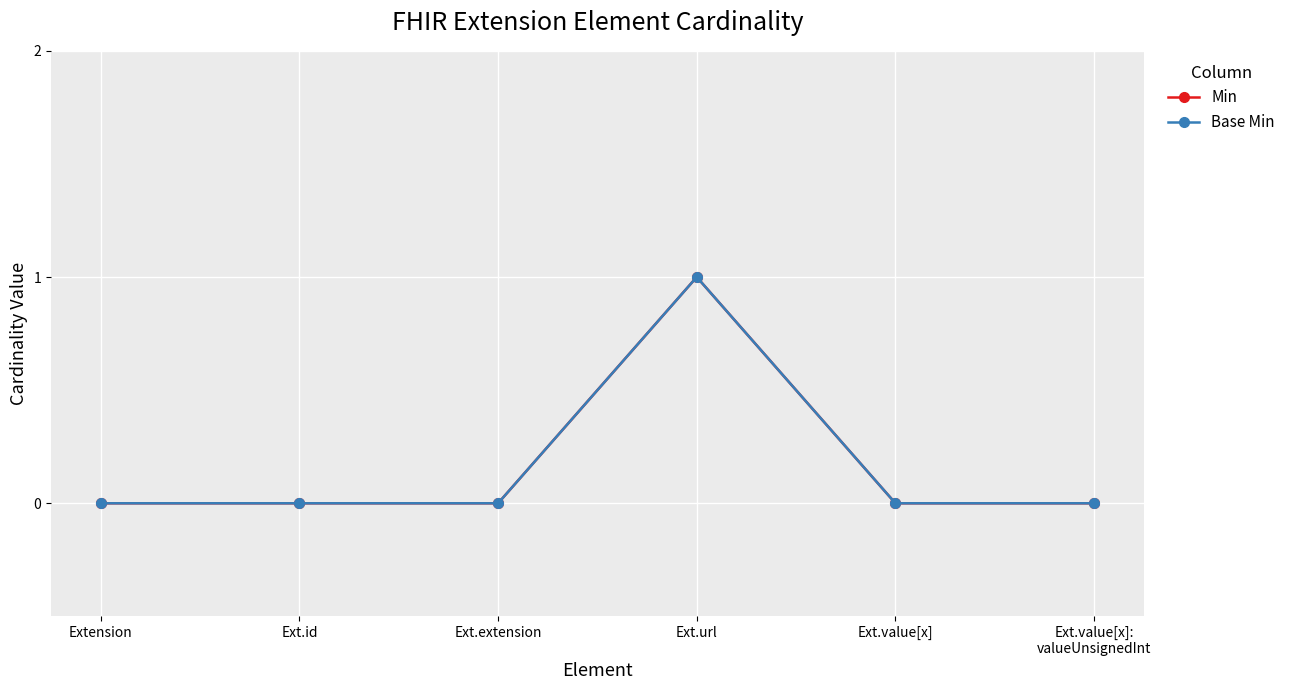

Does the chart have visible grid lines?

Yes